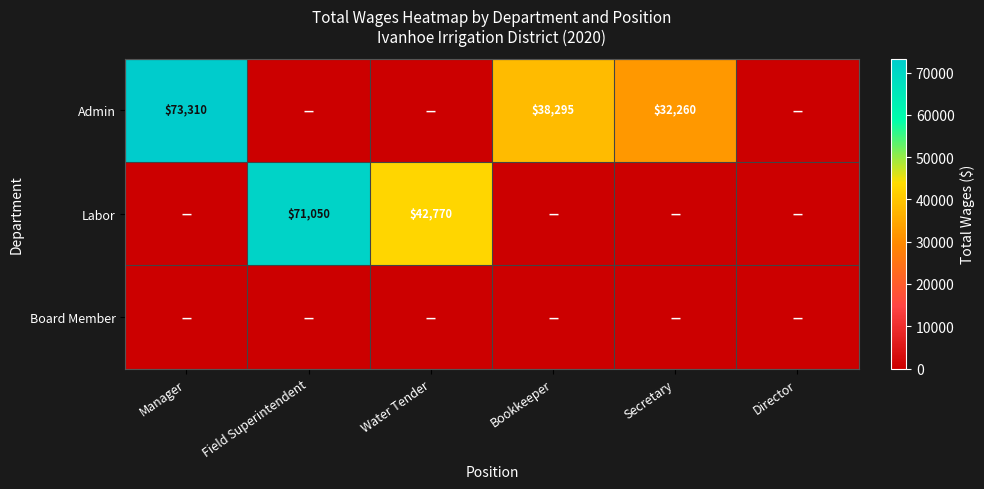

The Admin series shows 73310 at Manager. True or false?

True